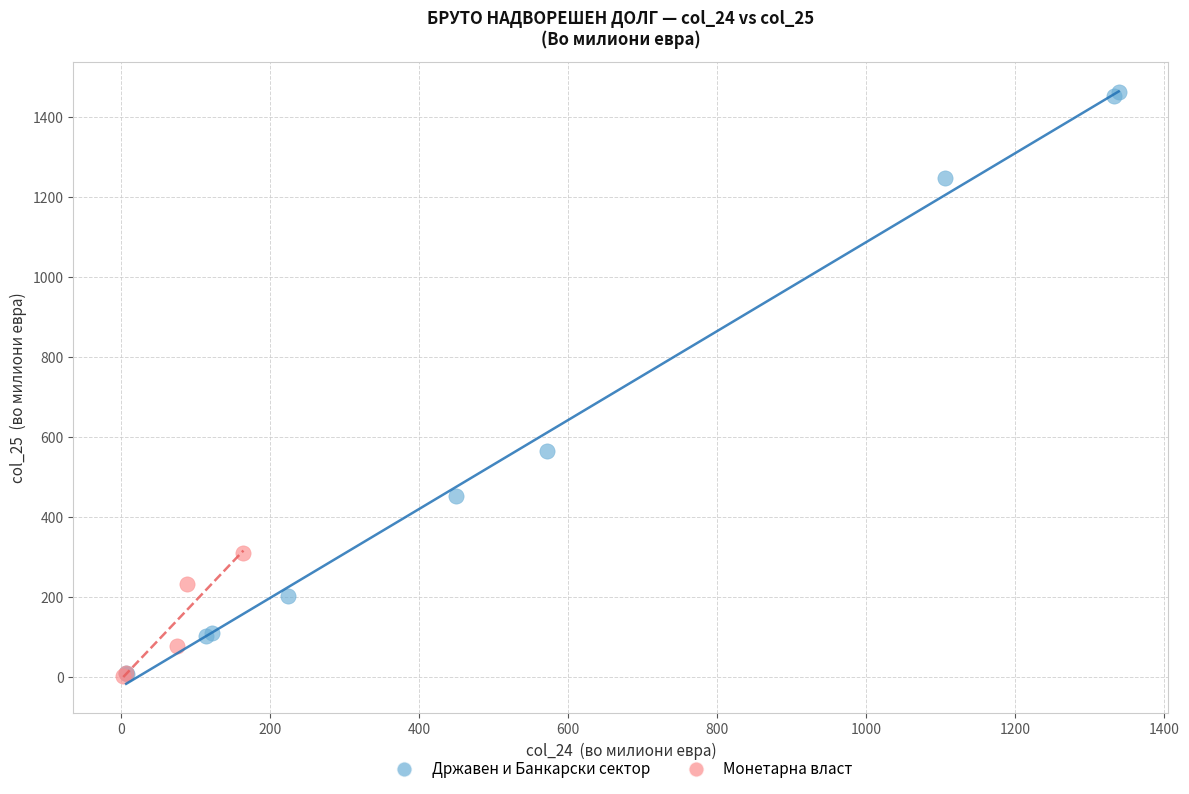

Which series contains the highest Y value?

Државен и Банкарски сектор